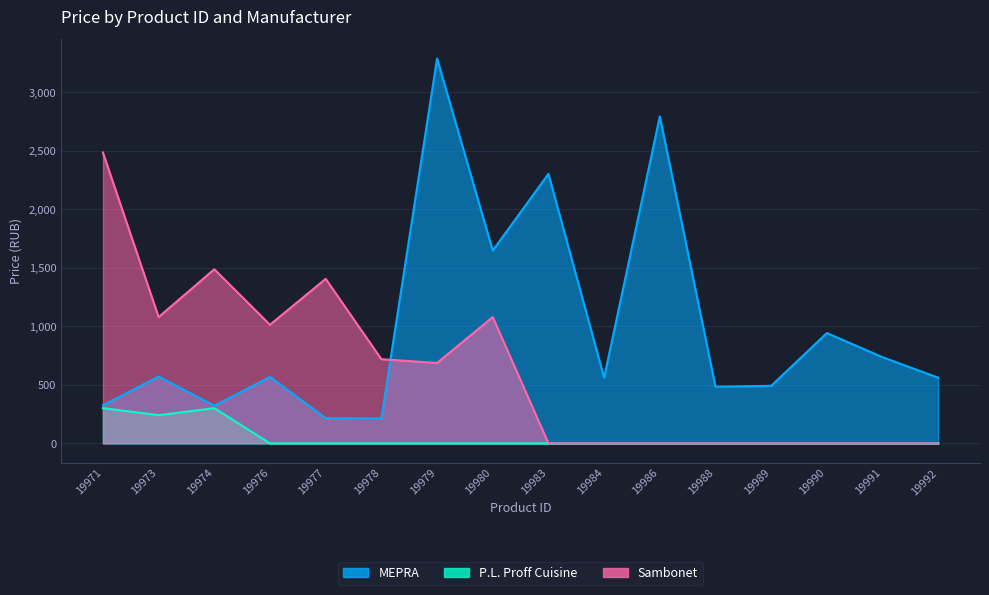

True or false: P.L. Proff Cuisine and MEPRA intersect in this chart.

False